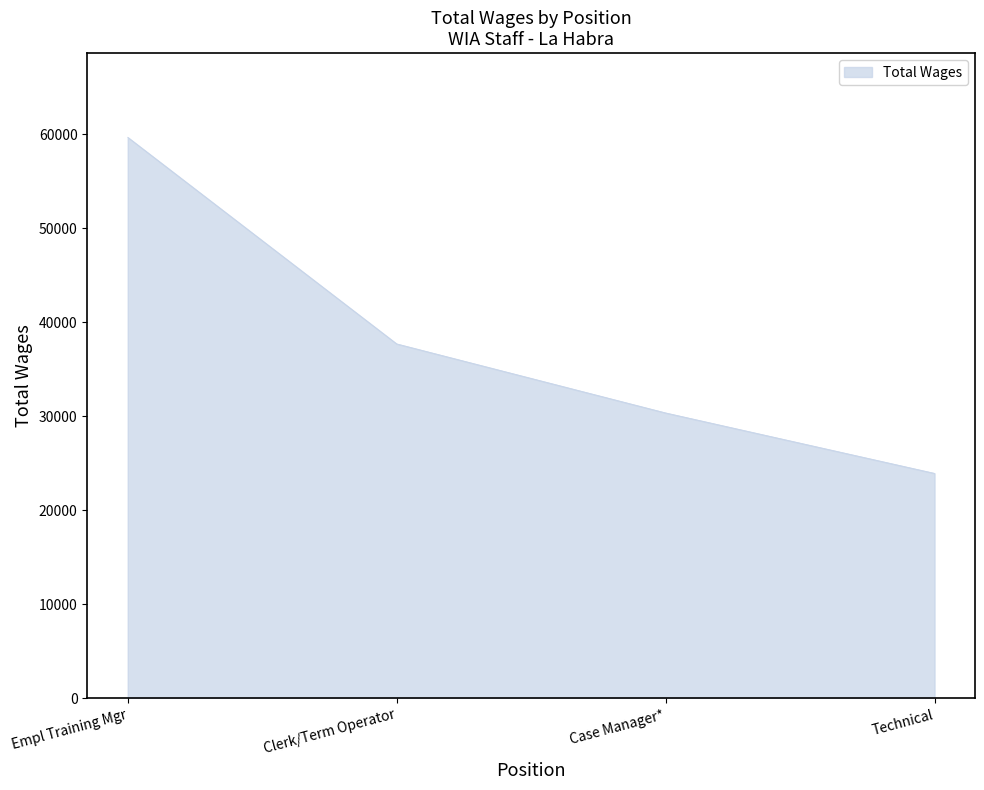

Reading left to right, extract all data points from this chart.

Empl Training Mgr=59703	Clerk/Term Operator=37715	Case Manager*=30366	Technical=23932